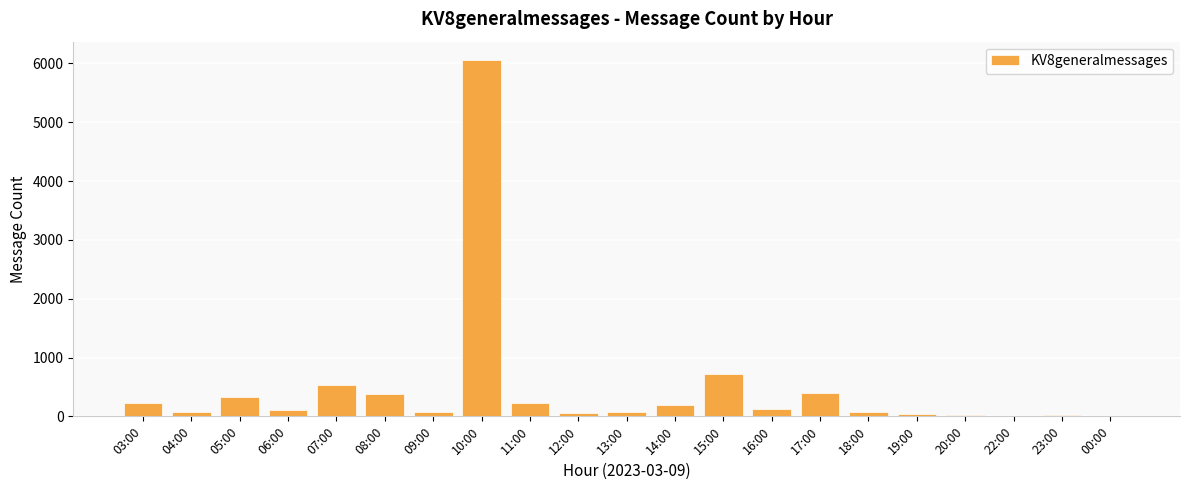

How many data points does each series have?

21